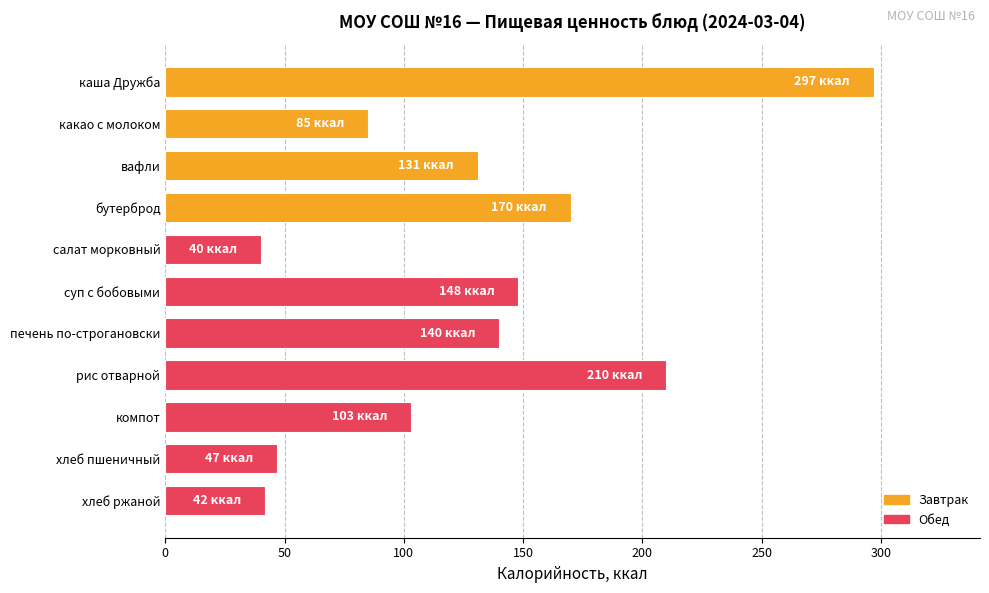

What is the label of the 3rd bar from the top?

вафли